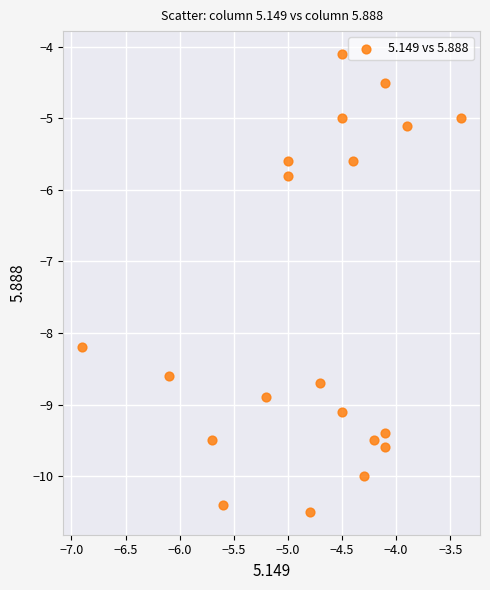

What is the range of X values (max minus min)?

3.5